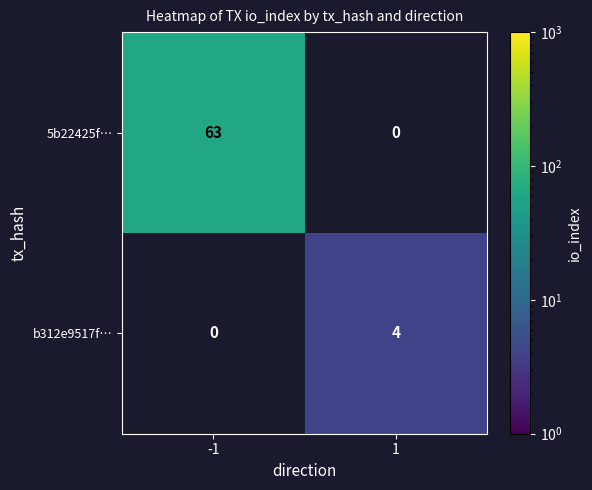

The b312e9517f… series shows 0 at -1. True or false?

True